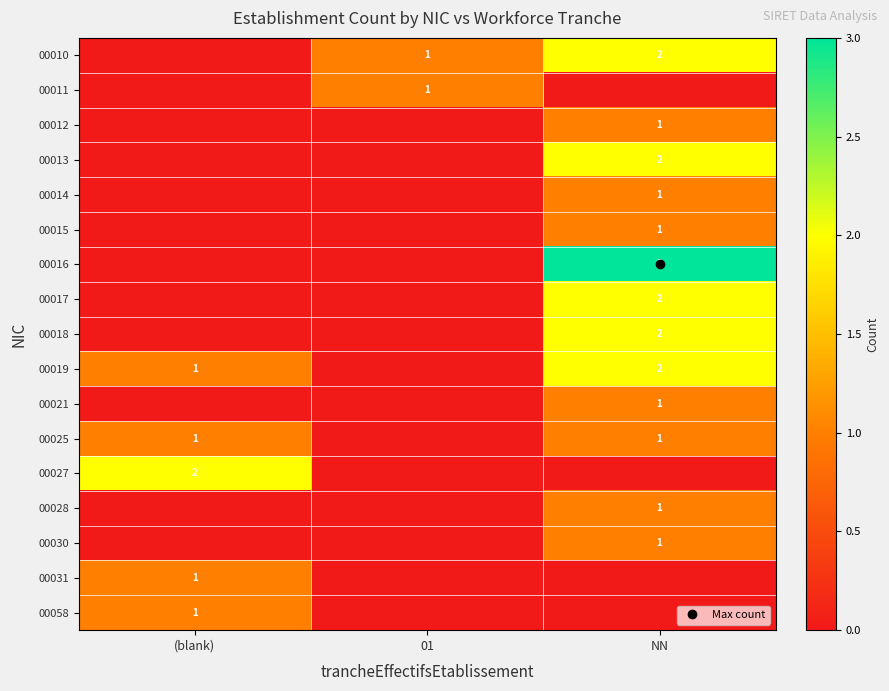

How many data points in 00027 are above 0?

1